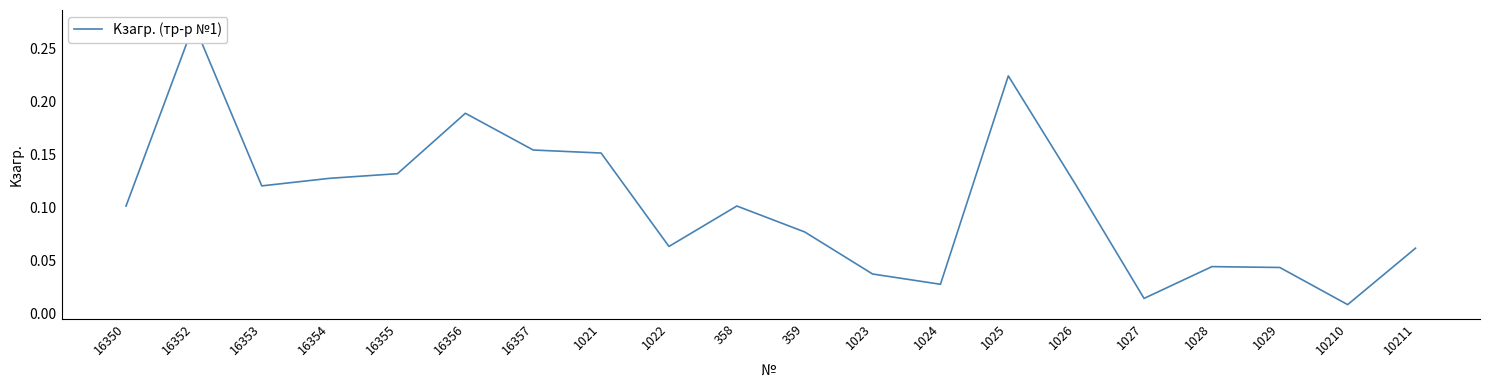

How many points are lower than both their immediate neighbors (excluding endpoints)?

5